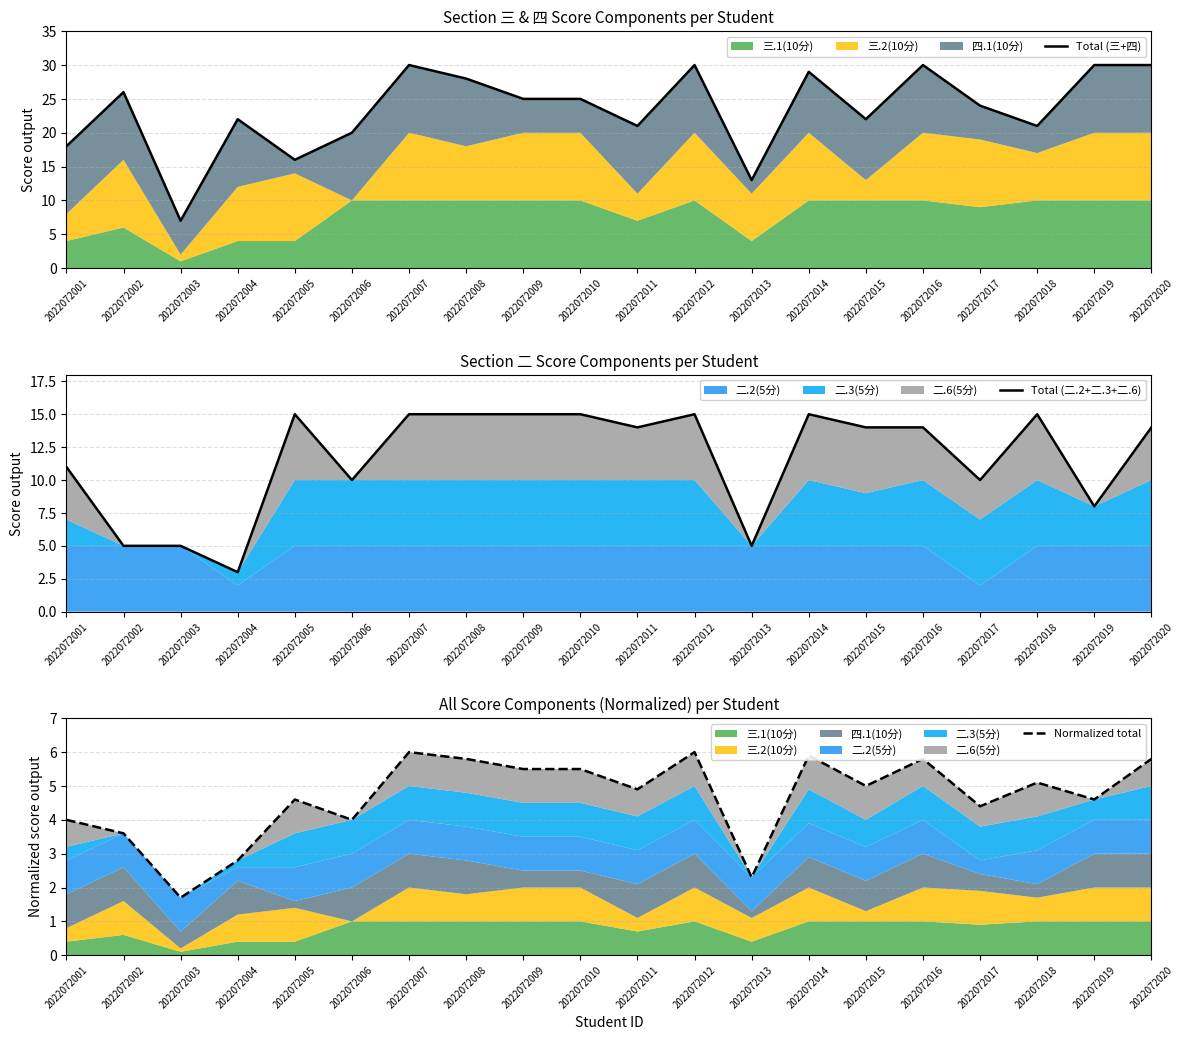

Does the chart display data point markers on the line(s)?

No